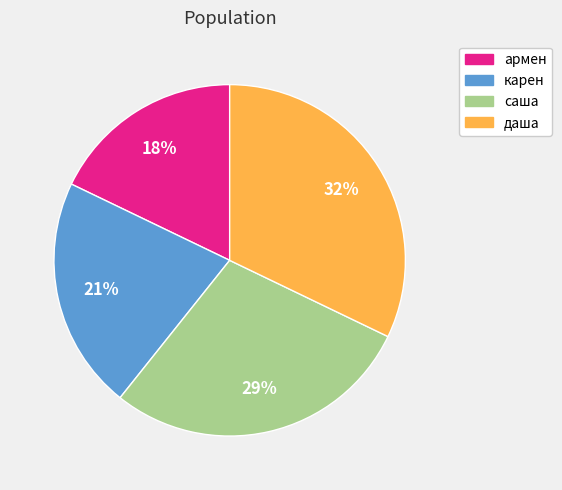

Is армен the majority of the pie?

No